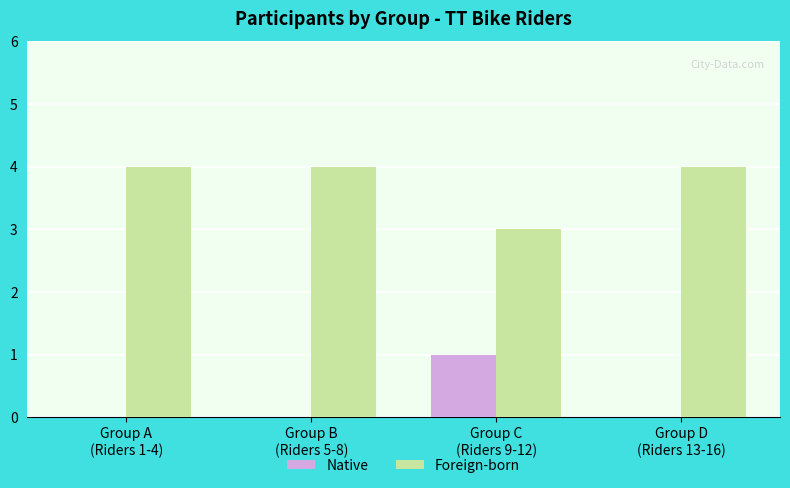

Which series has the largest total across all categories?

Foreign-born